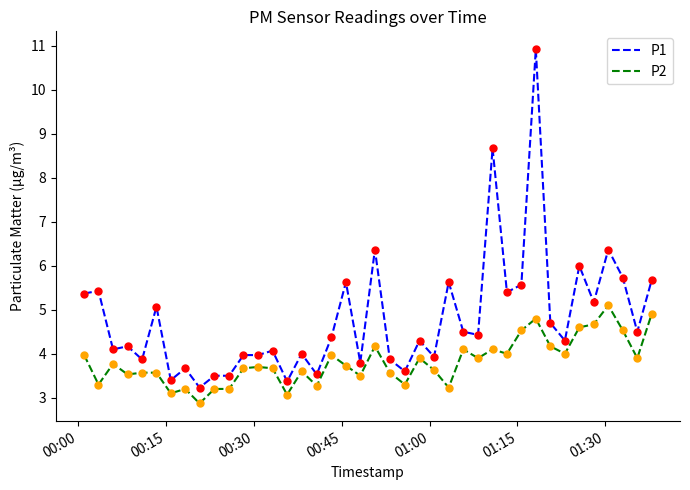

Which series has the largest range (max minus min)?

P1